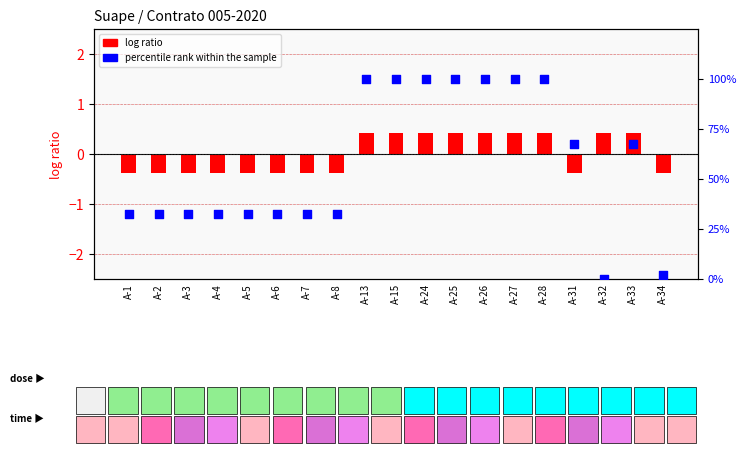

Which series has the largest Y range (max minus min)?

percentile rank within the sample